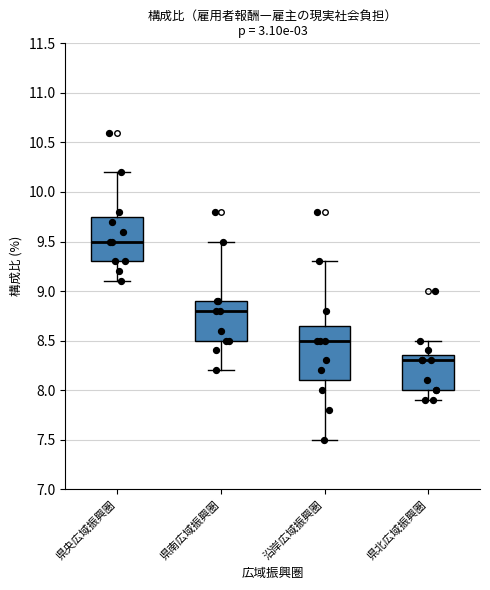

Which box's median line is the highest?

県央広域振興圏